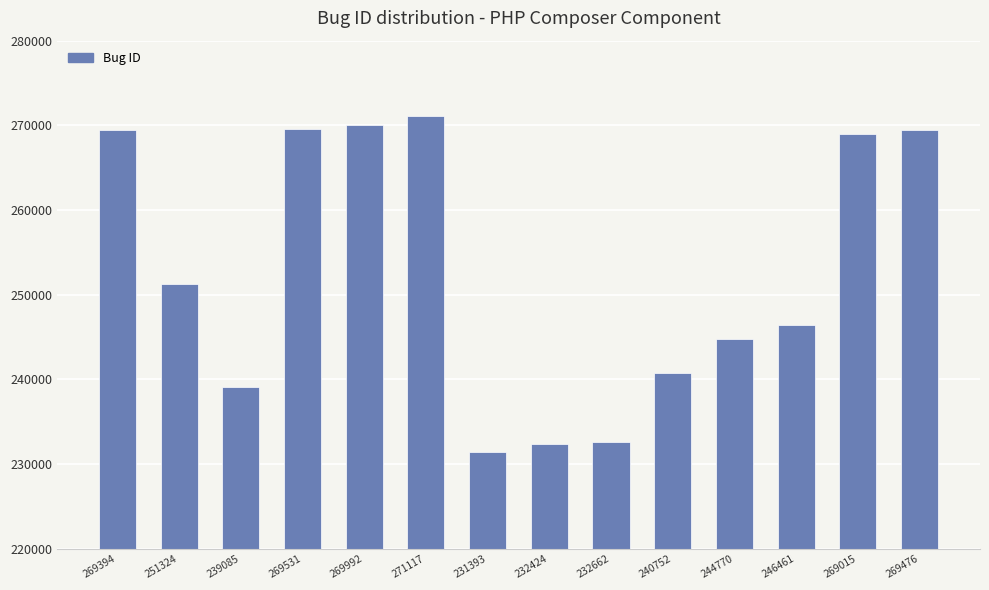

What is the difference between the second highest and second lowest values?

37568